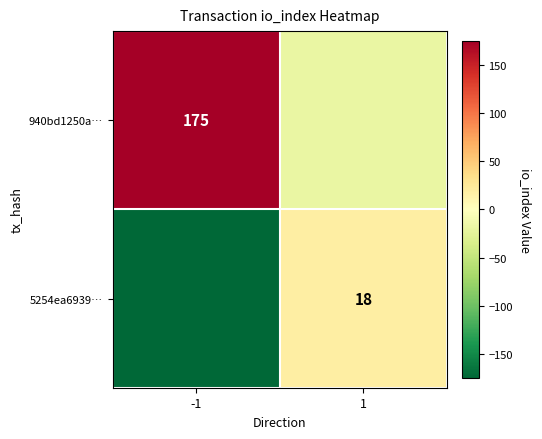

At which category is the sum across all series the highest?

-1